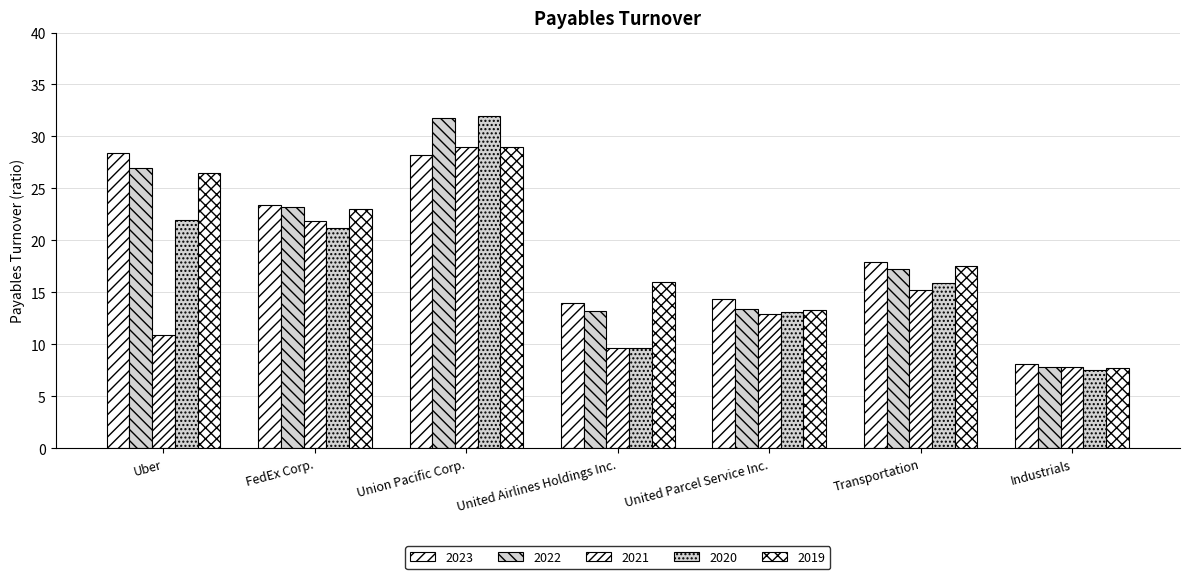

Are the bars grouped side by side (vs. stacked)?

Yes